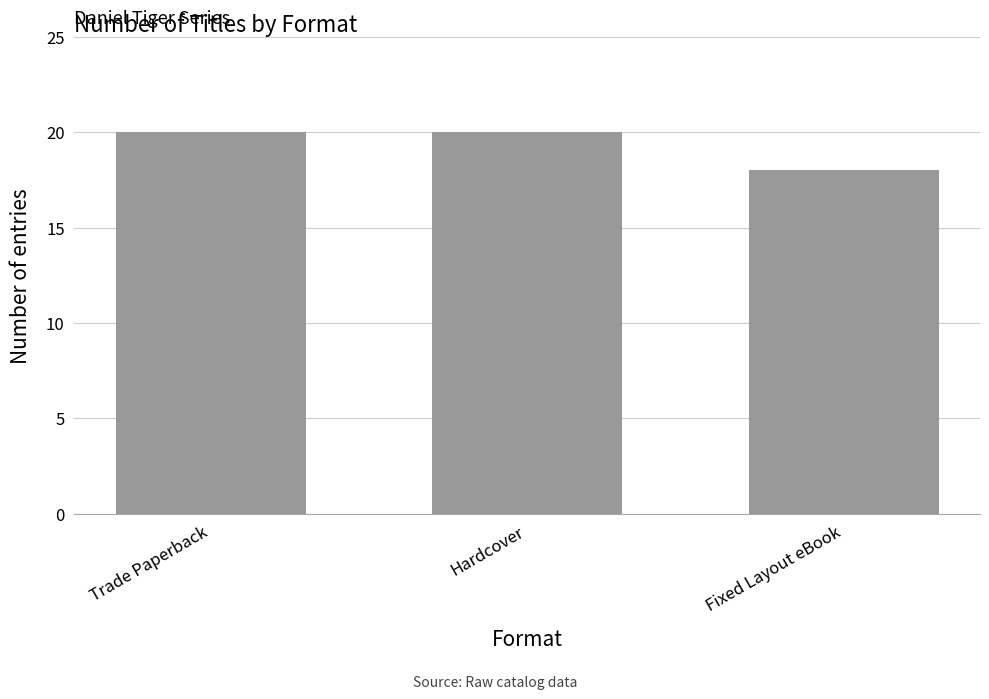

Are the bars grouped side by side (vs. stacked)?

No